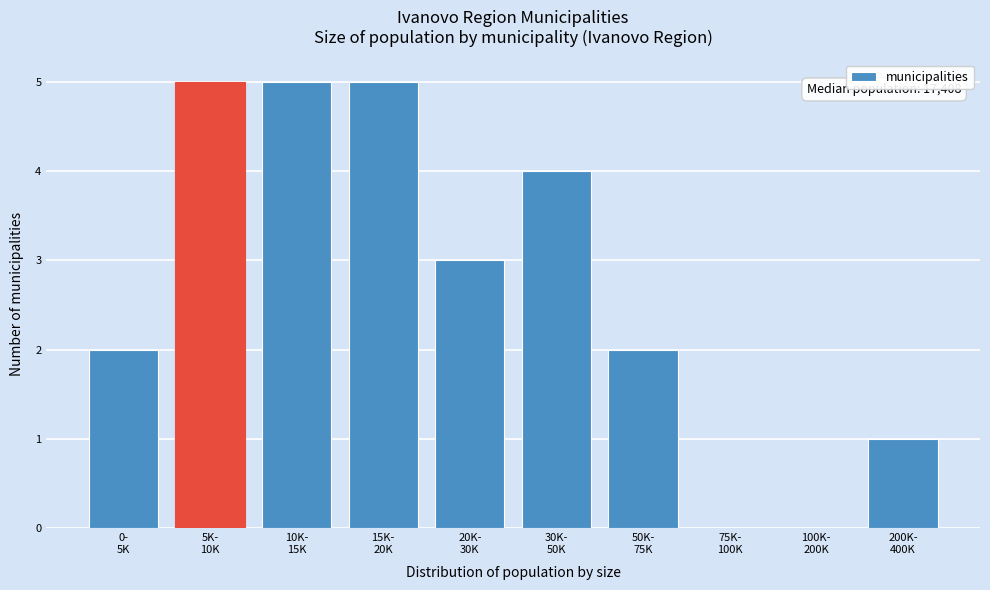

What is the sum of all values?

27